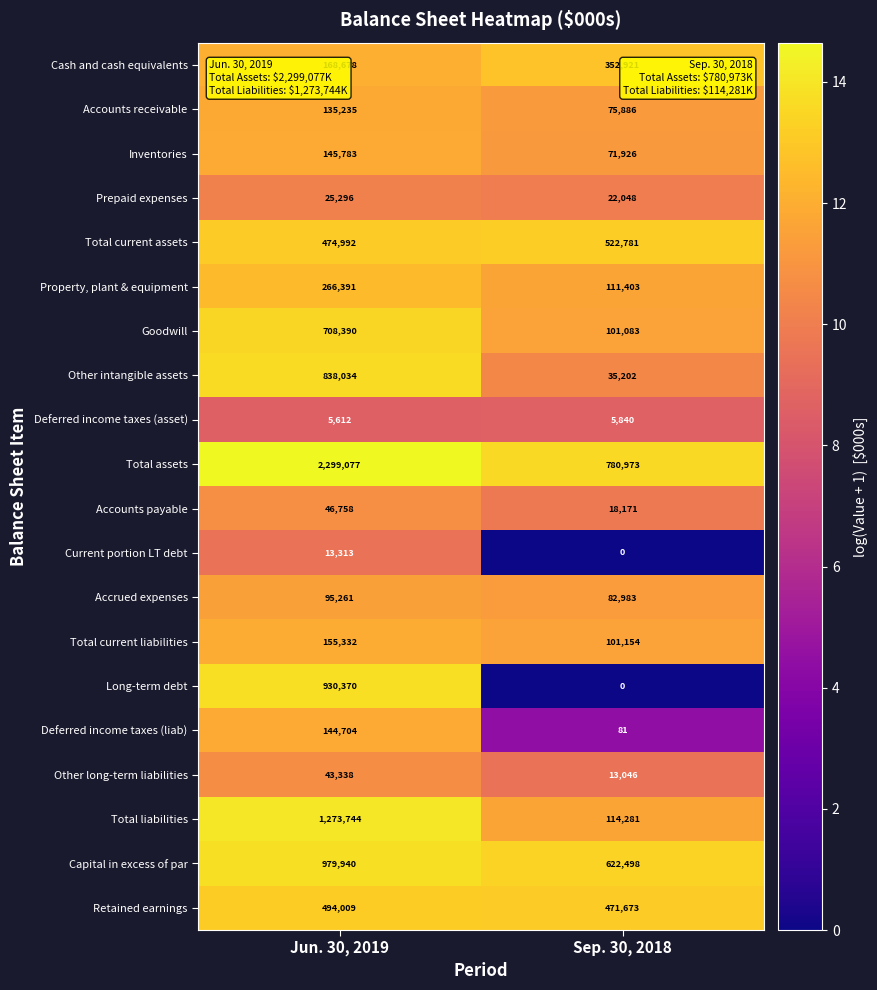

Which series changed the most between Jun. 30, 2019 and Sep. 30, 2018?

Total assets